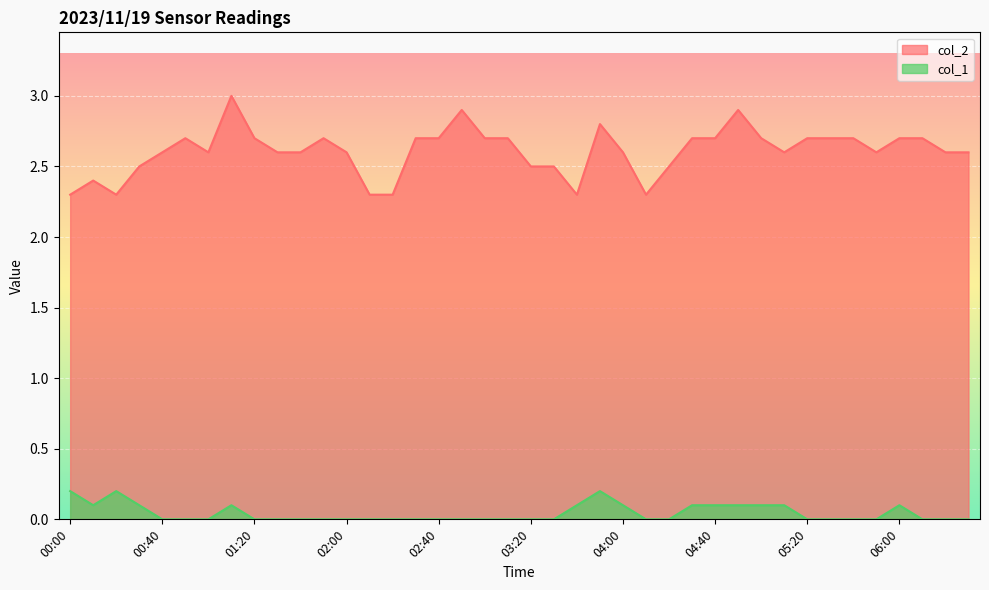

Where is col_1 nearest to the value 0?

00:40